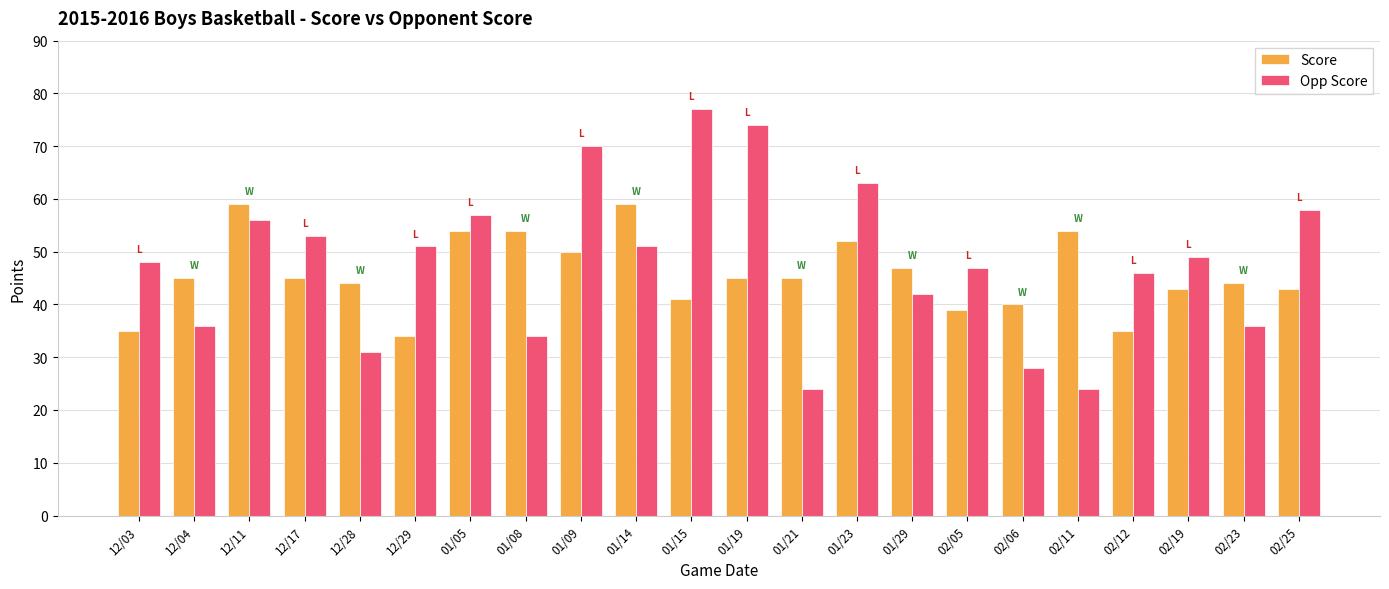

Is the value of Score at 02/11 greater than the value of Opp Score at 01/15?

No